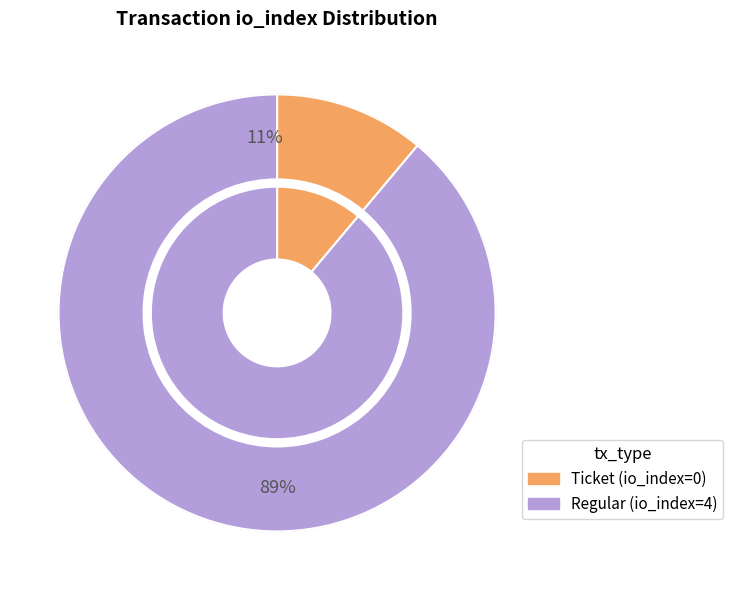

What is the total percentage of Ticket (io_index=0) and Regular (io_index=4)?

100.0%